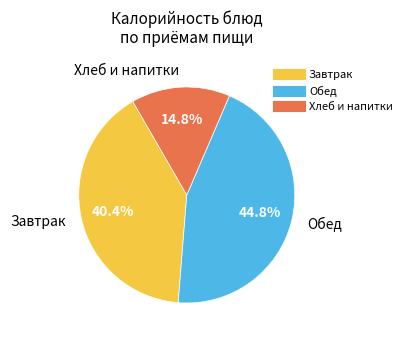

Does any single category account for the majority?

No